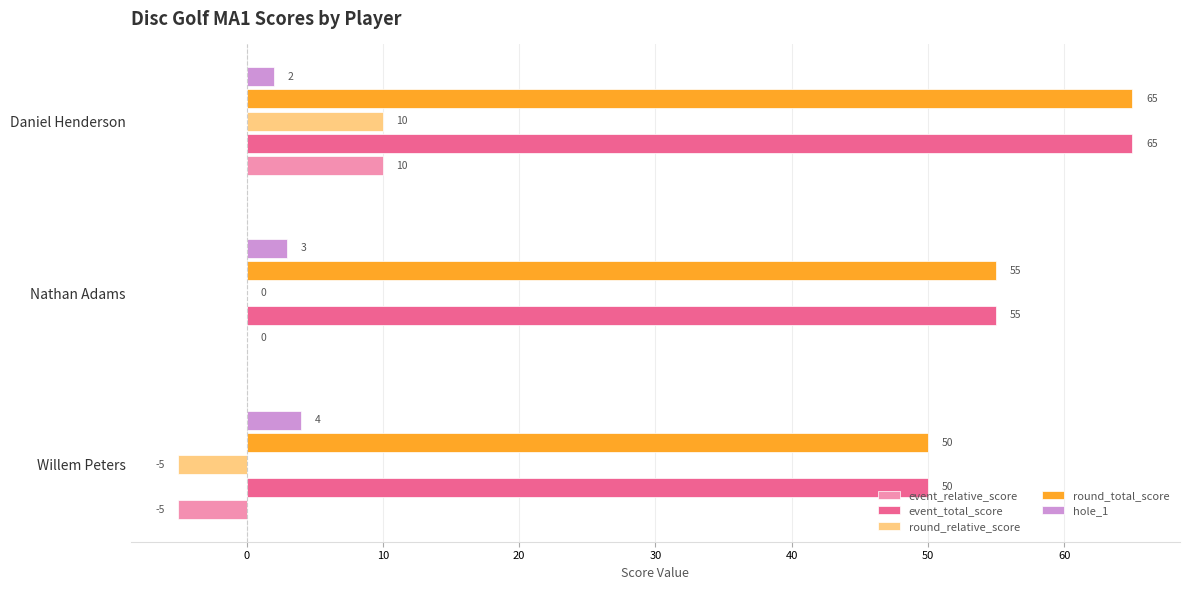

Is it true that event_relative_score equals 16 at Daniel Henderson?

False